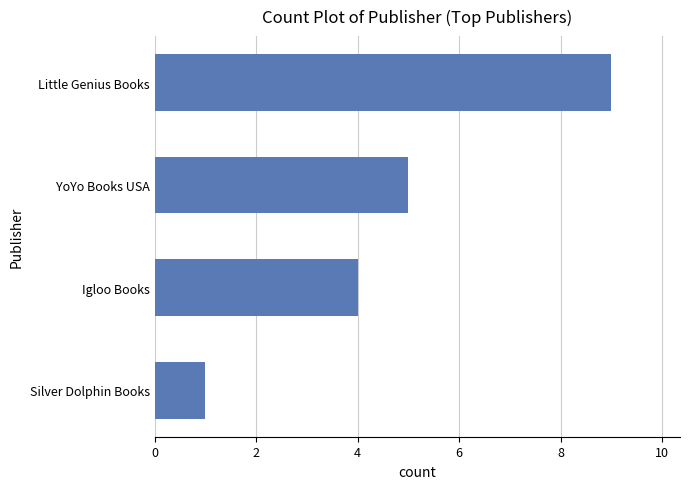

Reading bottom to top, list all the values displayed in this chart.

Silver Dolphin Books=1	Igloo Books=4	YoYo Books USA=5	Little Genius Books=9